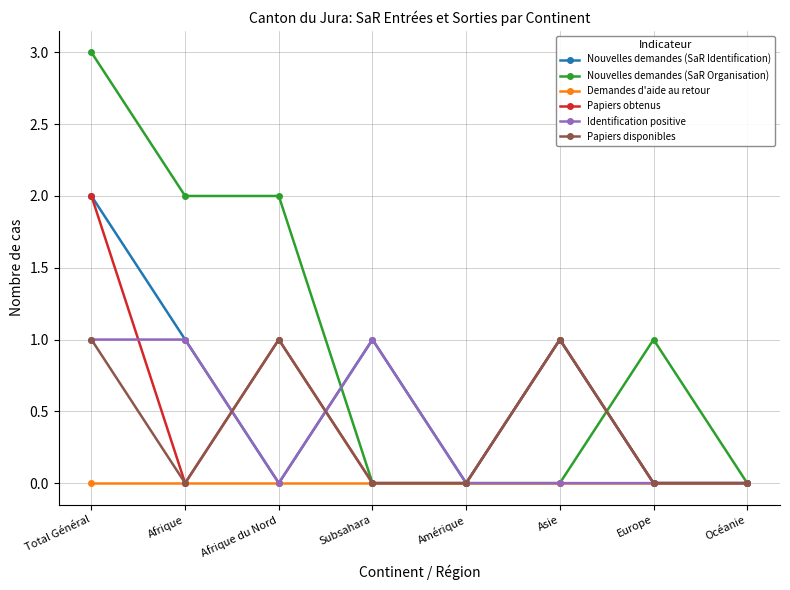

What is the maximum value shown in the chart?

3